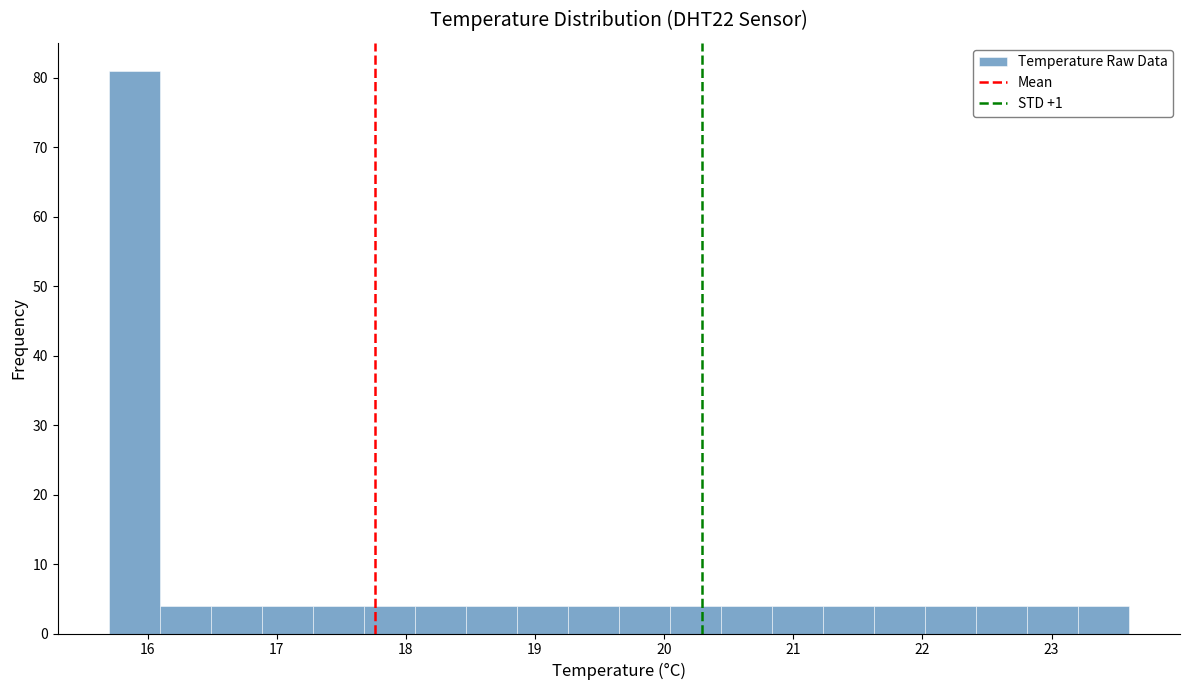

Read against the x-axis, roughly where is the centre of the tallest bar?

15.9